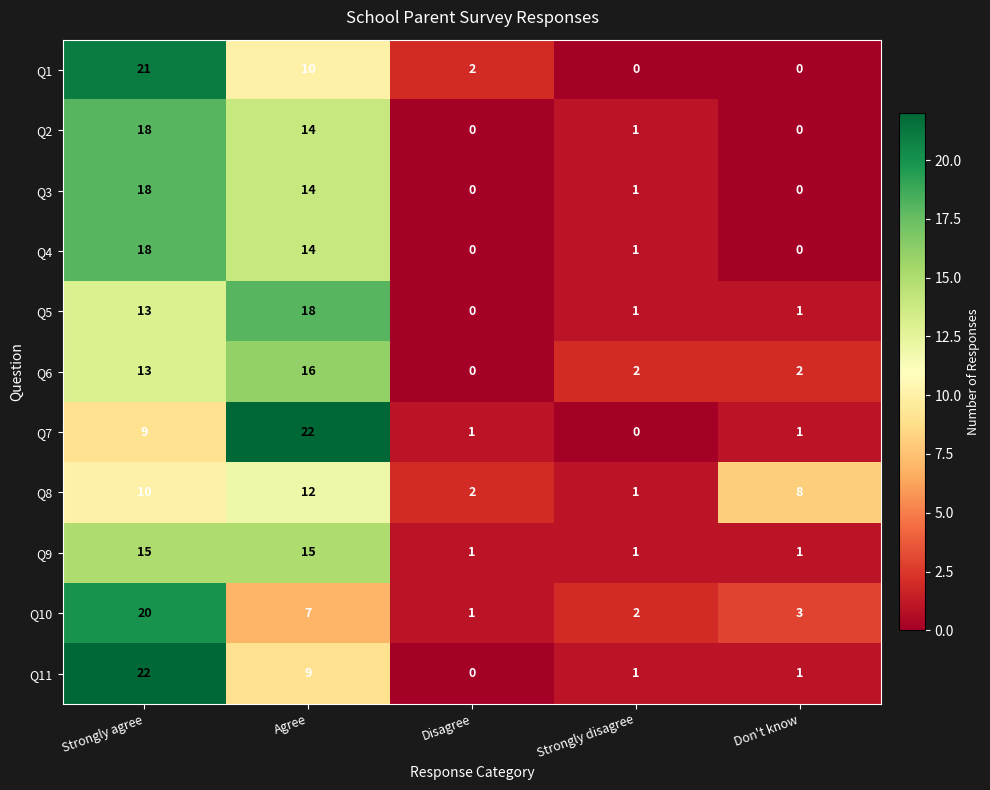

Where is Q7 nearest to the value 11?

Strongly agree